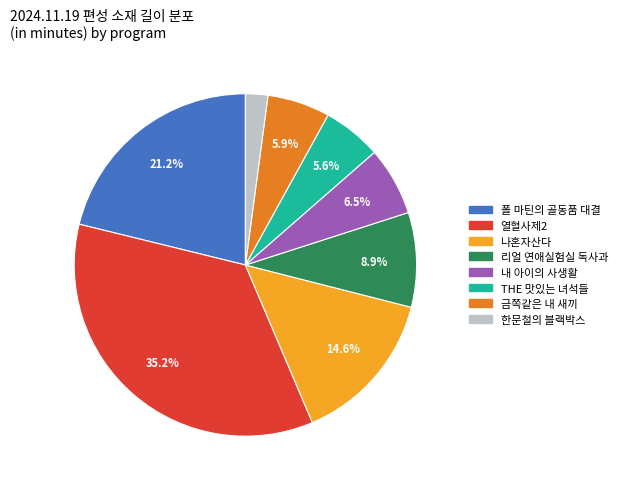

Does any single category account for the majority?

No